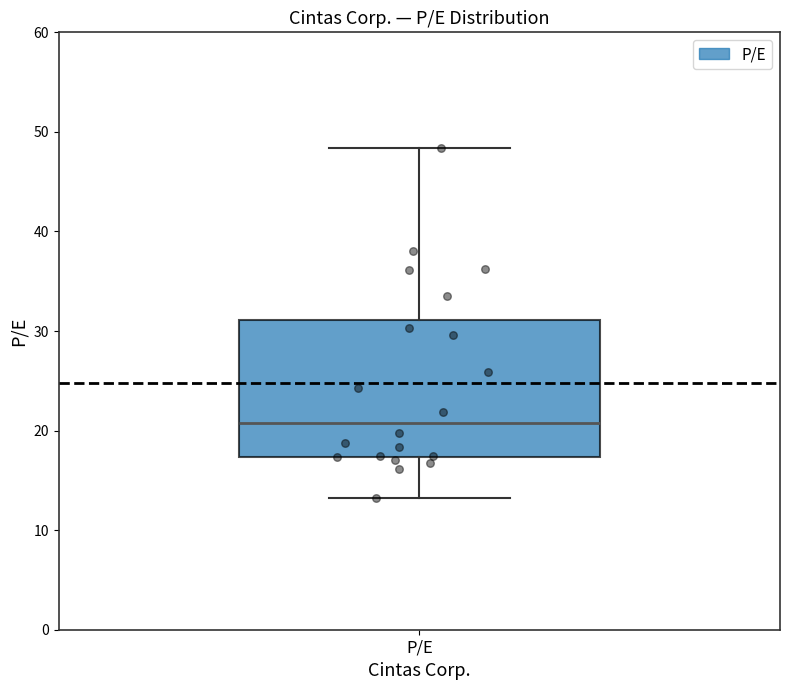

Where is the lower edge of the box for P/E on the y-axis? The values are not printed on the chart, so give them approximately, as read against the axis.

17